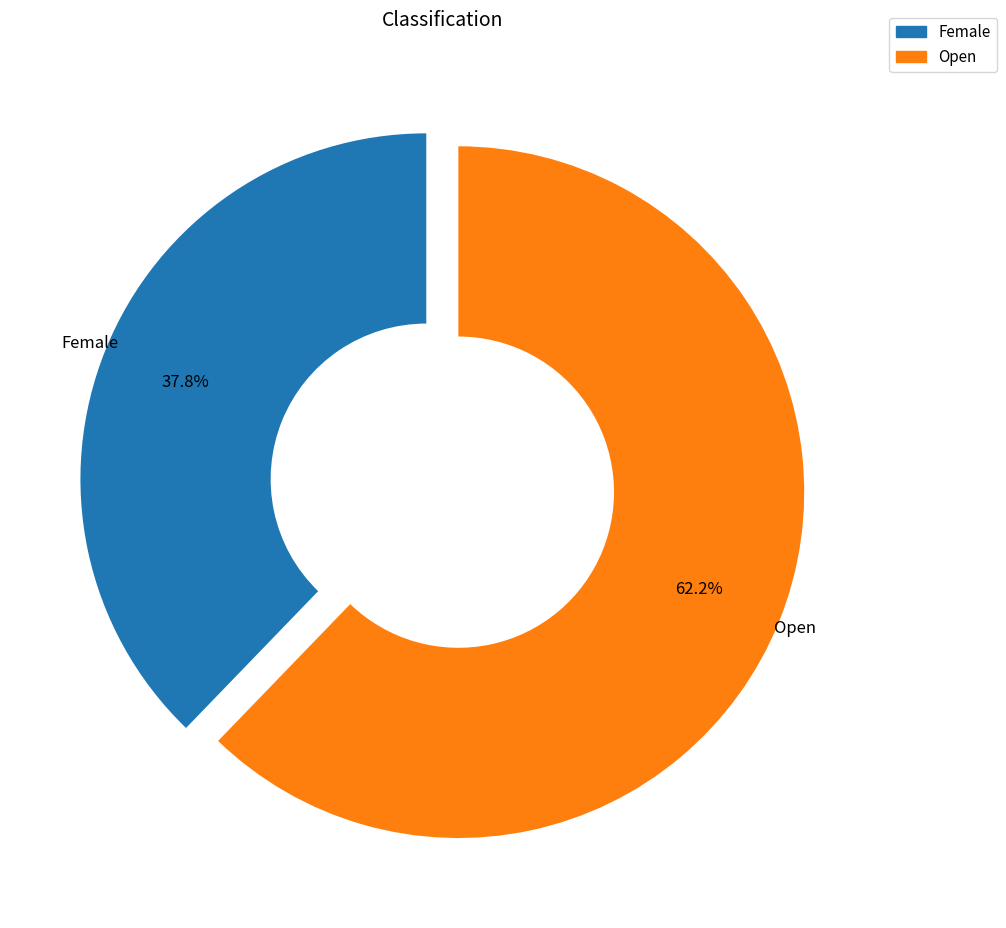

Is Female the majority of the pie?

No